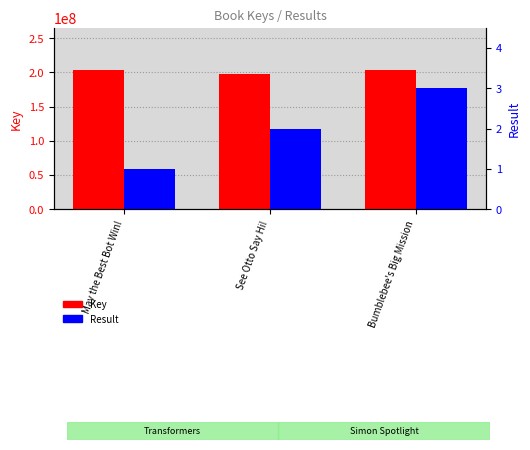

How many data points does each series have?

3